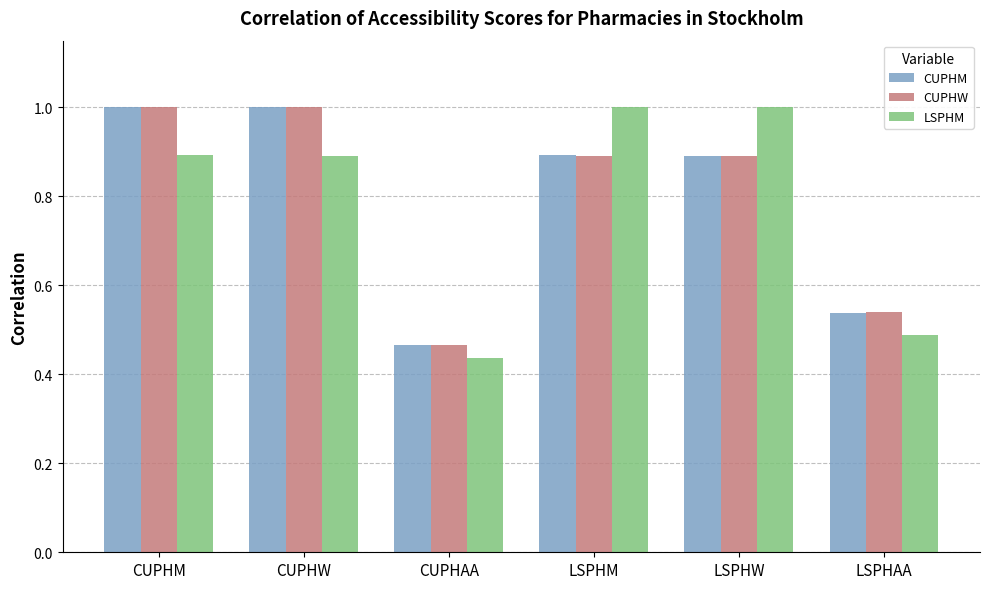

At how many categories does at least one series exceed 0?

6